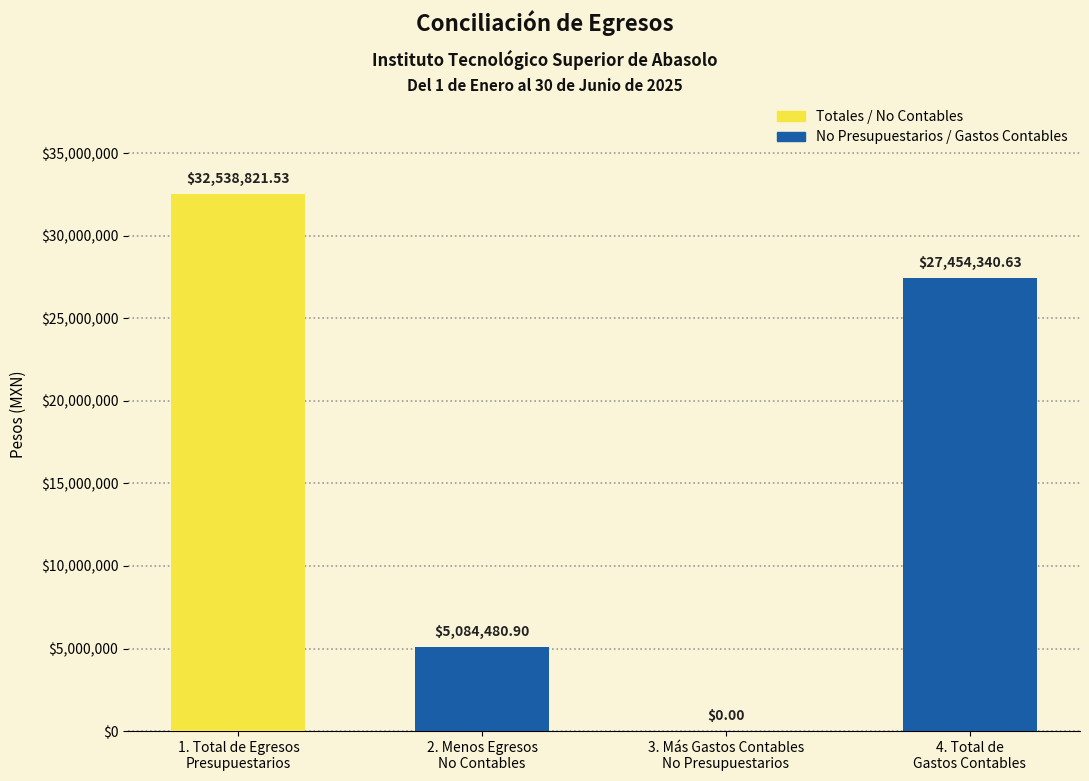

Reading left to right, extract all data points from this chart.

1. Total de Egresos
Presupuestarios=32538821.5	2. Menos Egresos
No Contables=5084480.9	3. Más Gastos Contables
No Presupuestarios=0.0	4. Total de
Gastos Contables=27454340.6